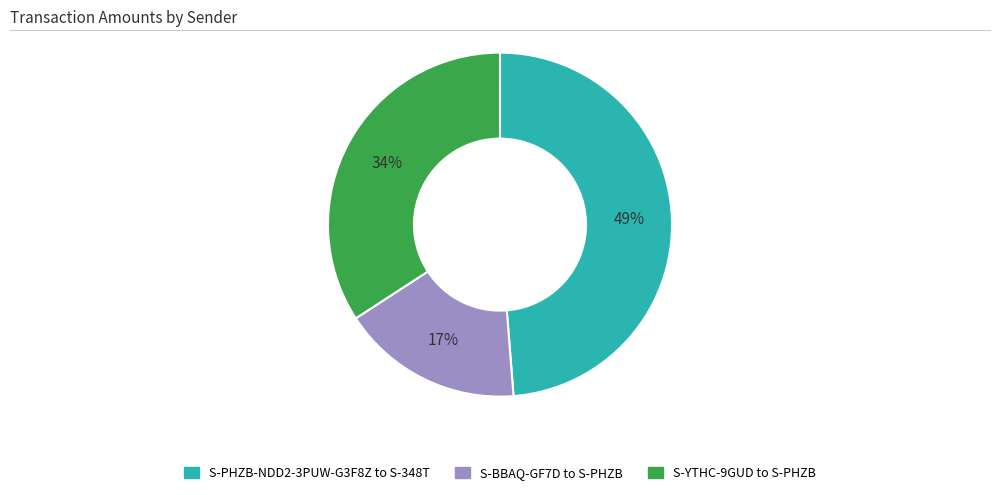

Rank the categories by value from lowest to highest.

S-BBAQ-GF7D to S-PHZB, S-YTHC-9GUD to S-PHZB, S-PHZB-NDD2-3PUW-G3F8Z to S-348T